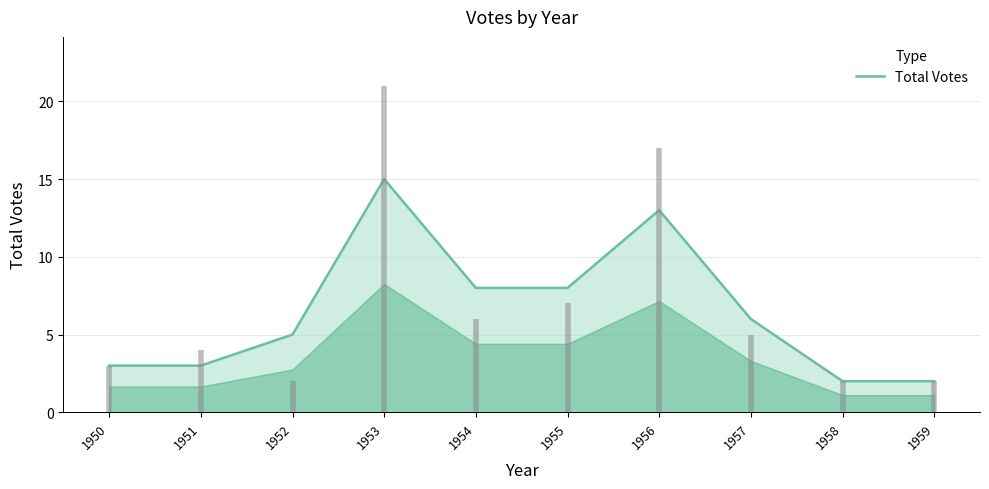

What is the minimum value shown in the chart?

2